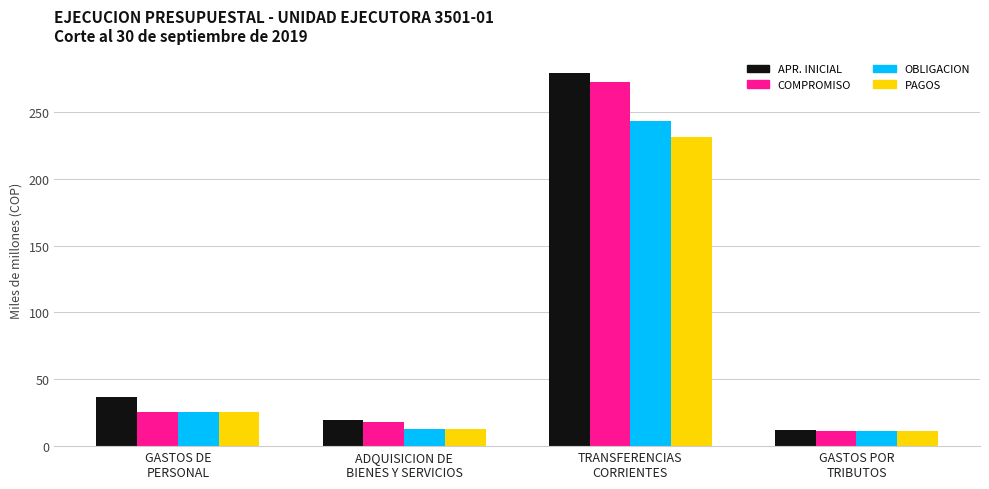

What is the average value of the OBLIGACION series?

73.2